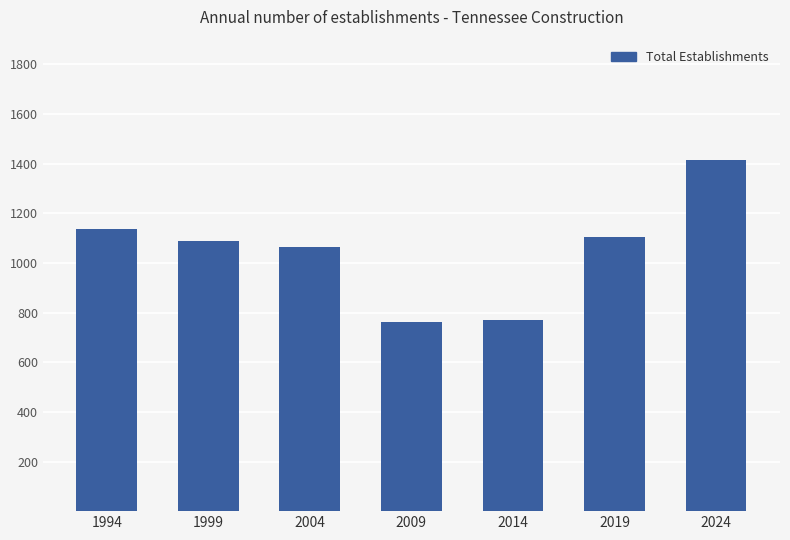

How many bars are there in total?

7